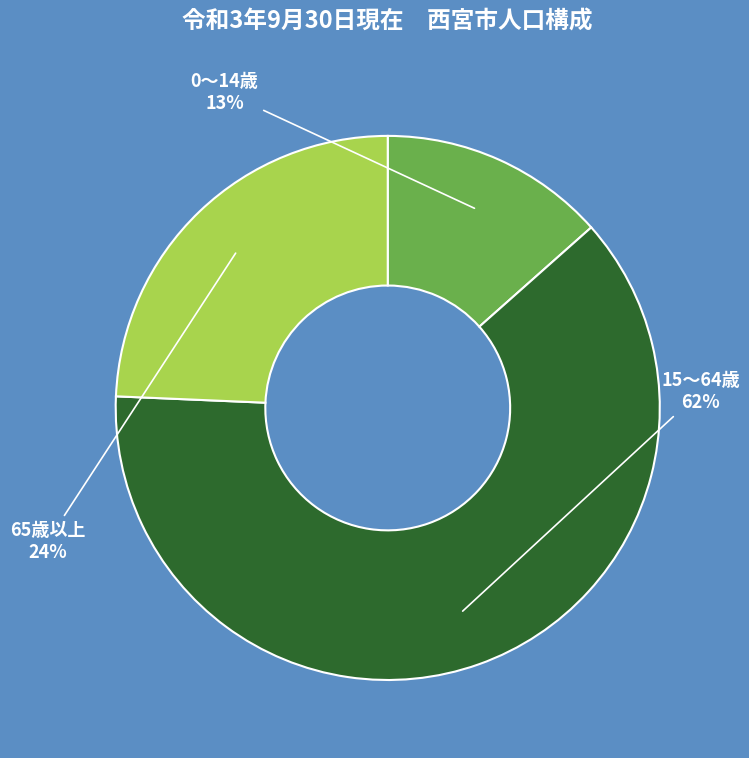

The 0～14歳 slice represents 2% of the pie. True or false?

False